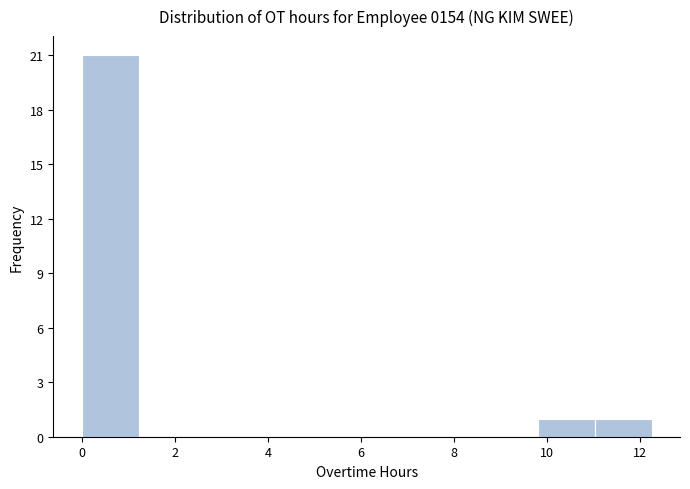

How tall is the bar that spans 9.8 to 11.0 on the x-axis? Neither the bar edges nor the heights are printed on the chart, so give them approximately, as read against the axes.

1